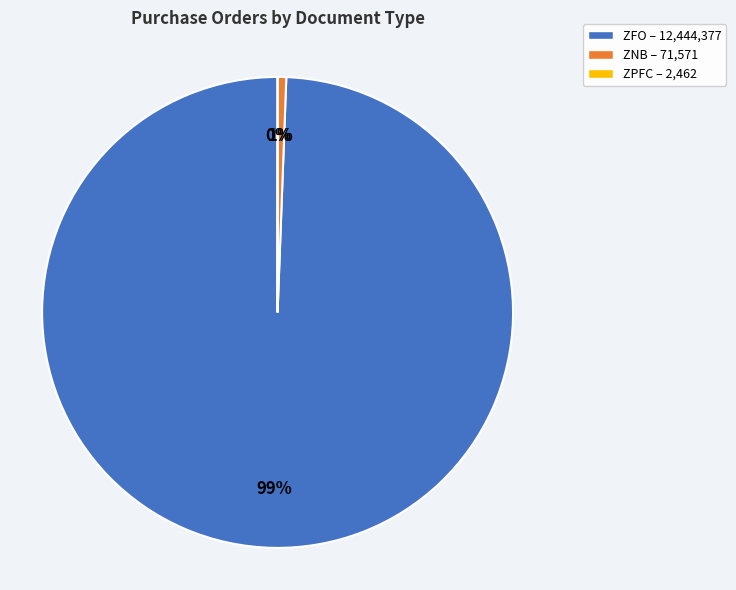

To the nearest percent, what is the difference between the largest and smallest slice percentages?

99%